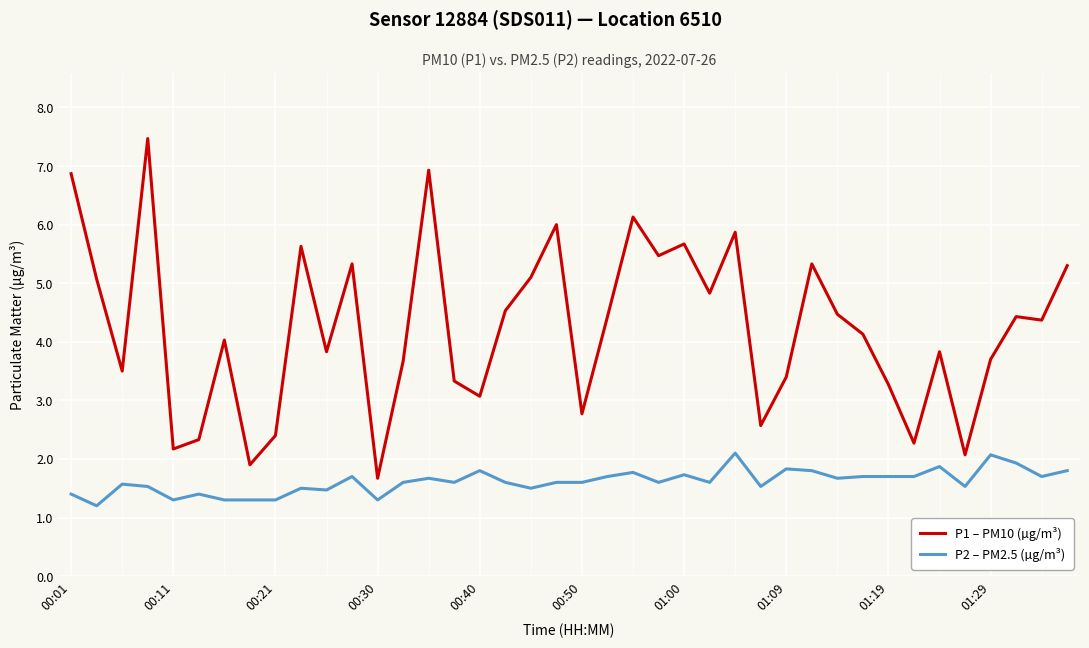

What is the lowest value of the P2 – PM2.5 (µg/m³) series?

1.2